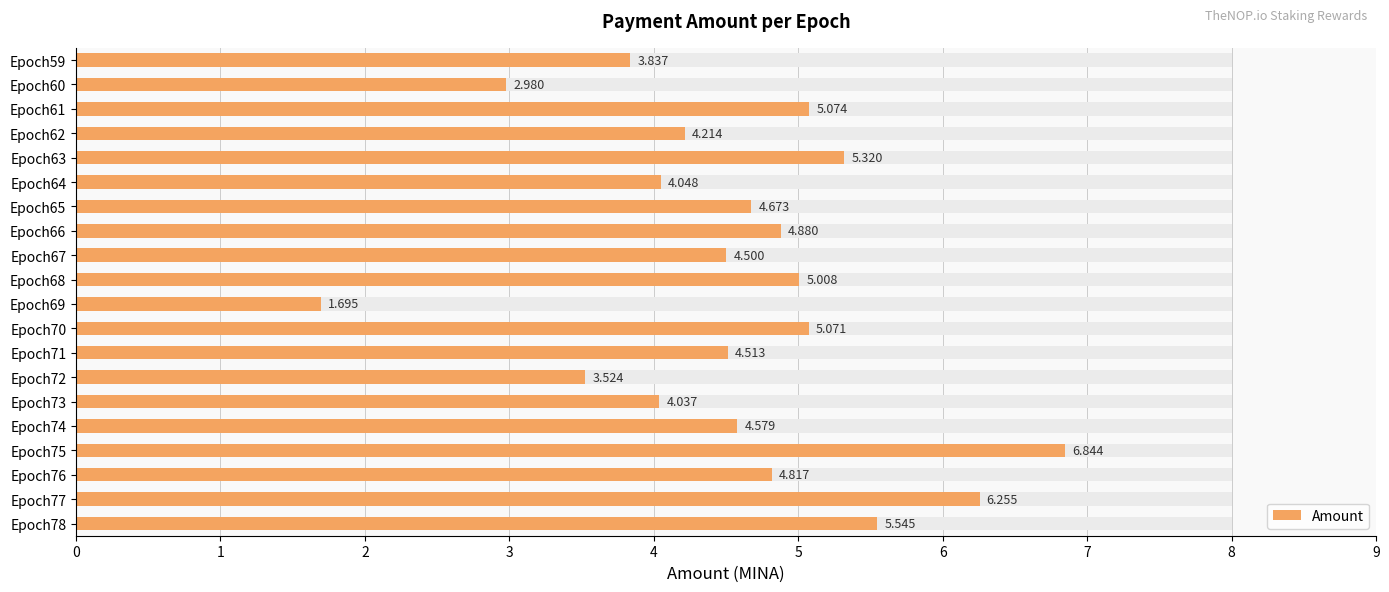

Count the number of values greater than 4.

16